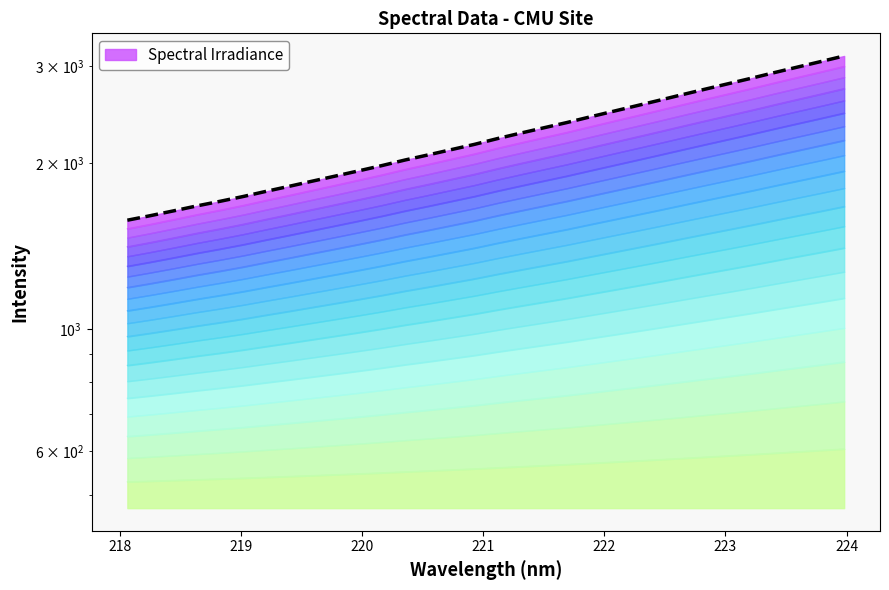

What is the difference between the maximum and second lowest values?

1525.7